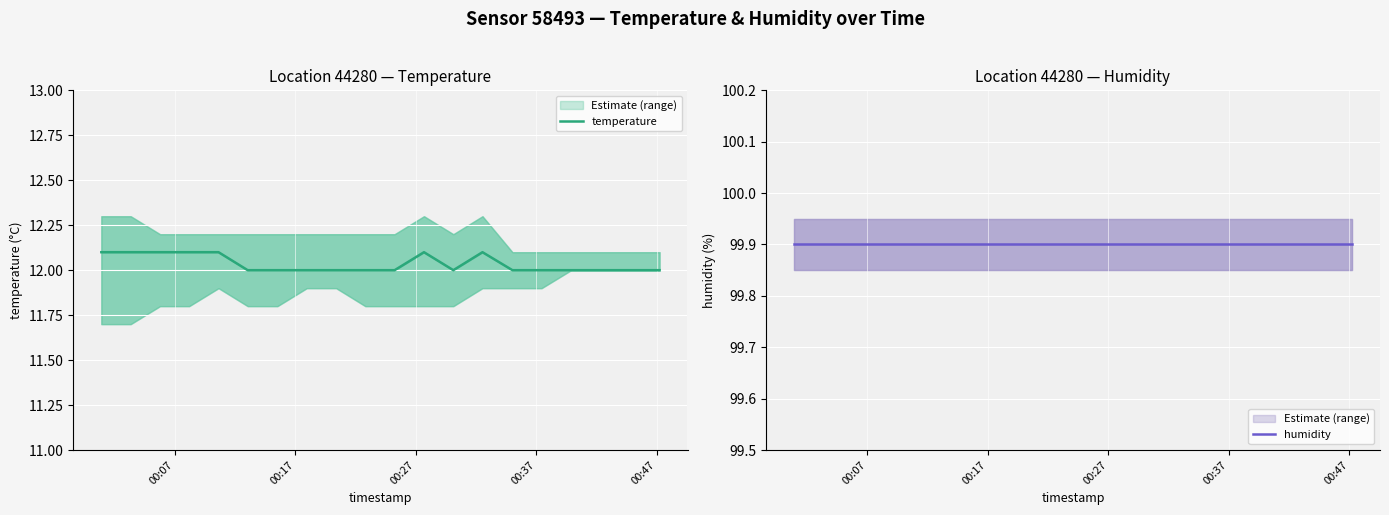

List the series in order of their peak value, lowest first.

temperature, humidity